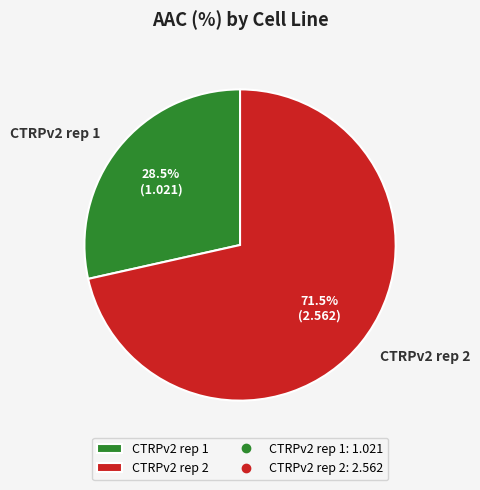

Do CTRPv2 rep 2 and CTRPv2 rep 1 together represent more than half of the pie?

Yes